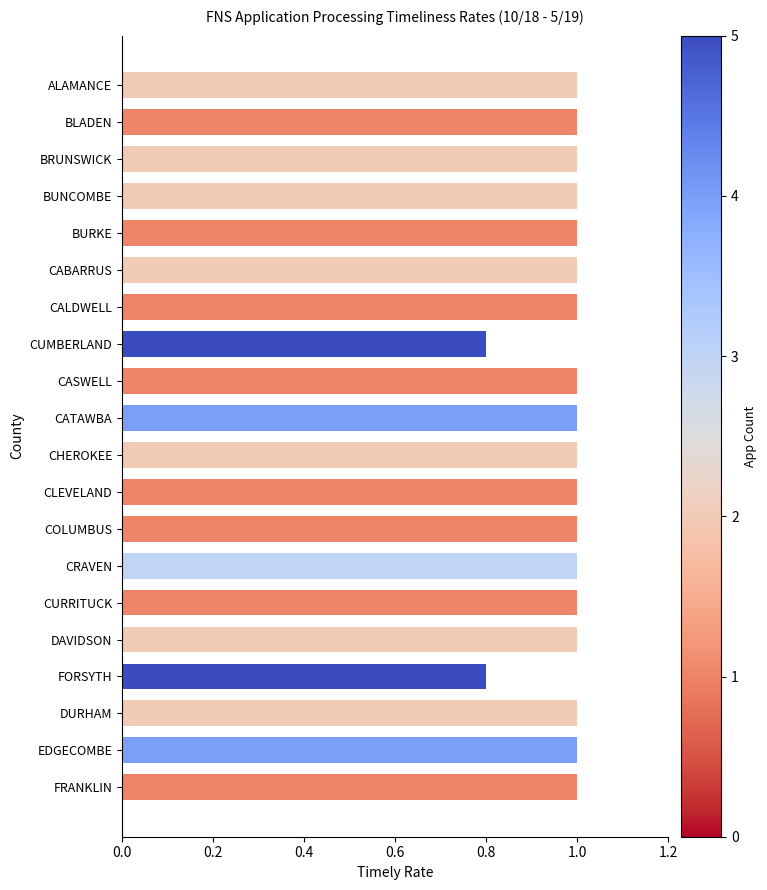

Are the bars horizontal?

Yes